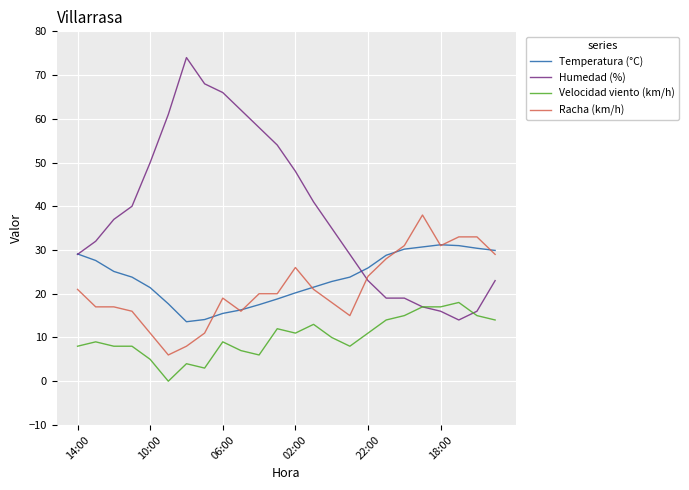

True or false: Humedad (%) has more than 2 interior local peaks.

False